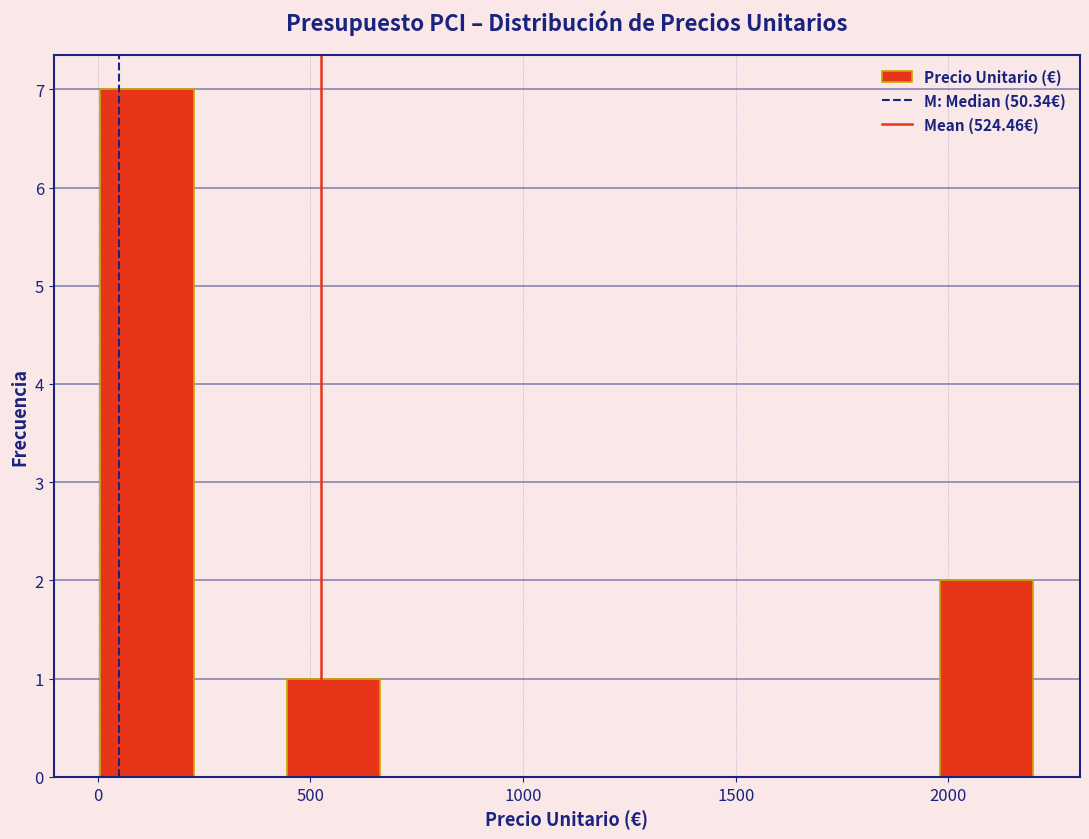

Reading left to right, list every bar in this chart as the range it spans on the x-axis followed by its height. Neither the bar edges nor the heights are printed on the chart, so give them approximately, as read against the axes.

0 to 250: 7
250 to 450: 0
450 to 650: 1
650 to 900: 0
900 to 1100: 0
1100 to 1300: 0
1300 to 1550: 0
1550 to 1750: 0
1750 to 2000: 0
2000 to 2200: 2